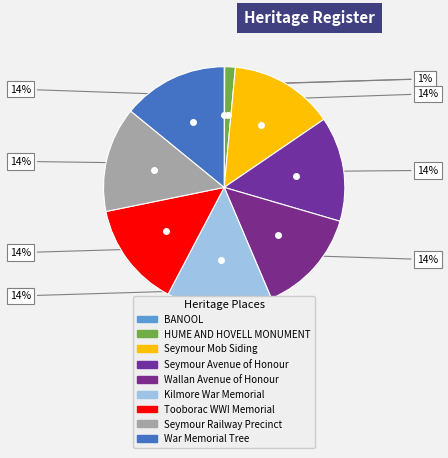

Does Kilmore War Memorial represent more than half of the total?

No